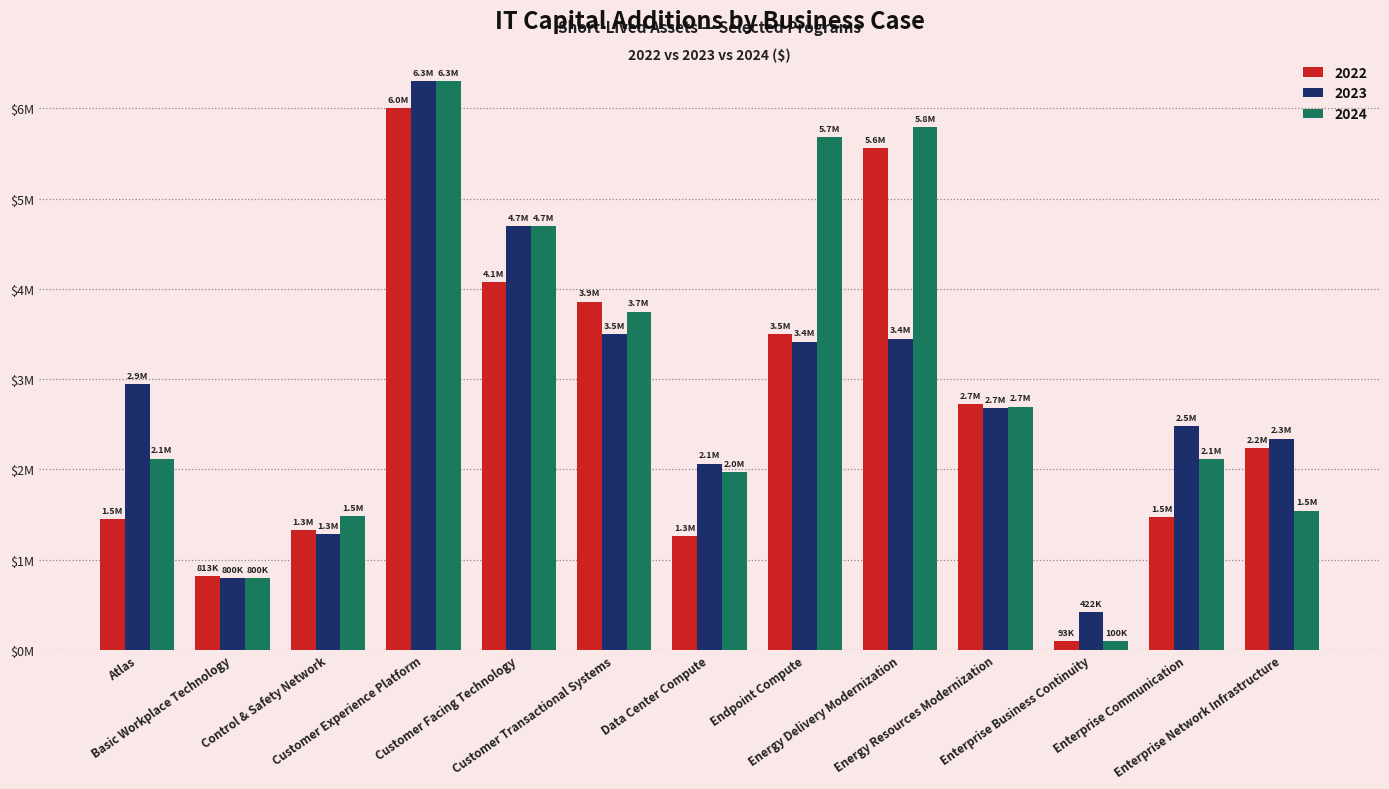

Reading left to right, extract all data points from this chart.

2022: 1452641	813479	1324039	5999915	4078651	3859166	1260205	3498321	5560672	2727599	93045	1472733	2235285
2023: 2948867	800005	1282468	6300000	4699999	3500000	2063801	3416996	3449859	2679478	422064	2482488	2341928
2024: 2119113	800003	1485787	6300000	4700000	3749987	1972626	5681768	5789674	2695981	100000	2115997	1544361